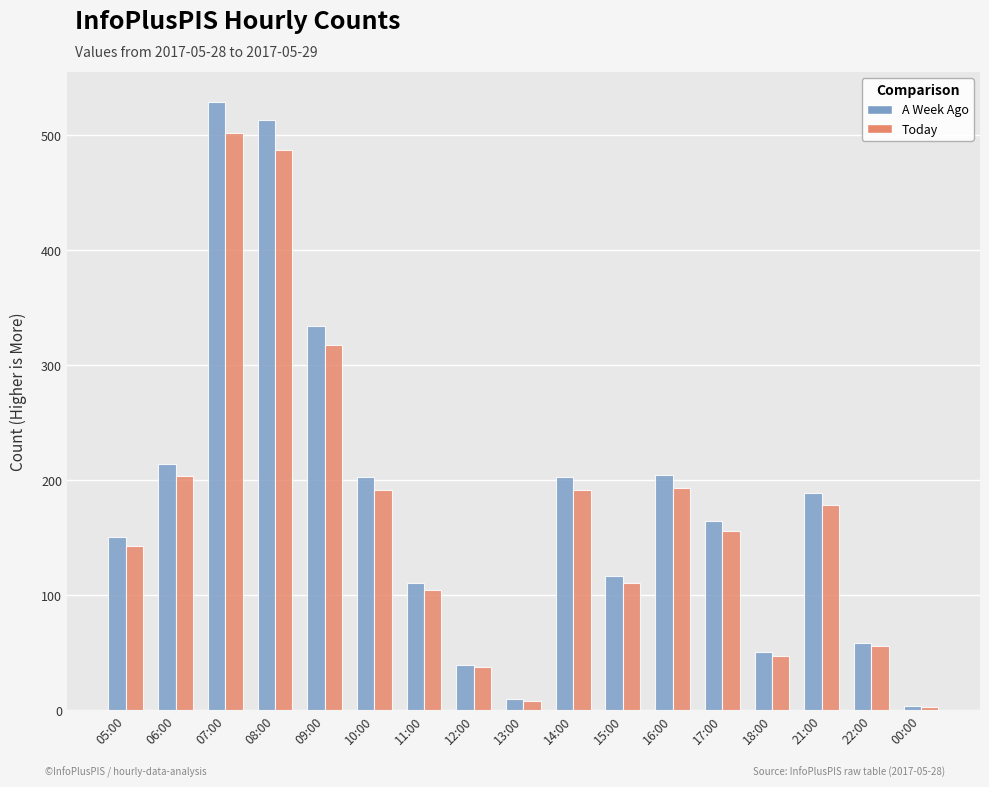

Which series has the largest range (max minus min)?

A Week Ago